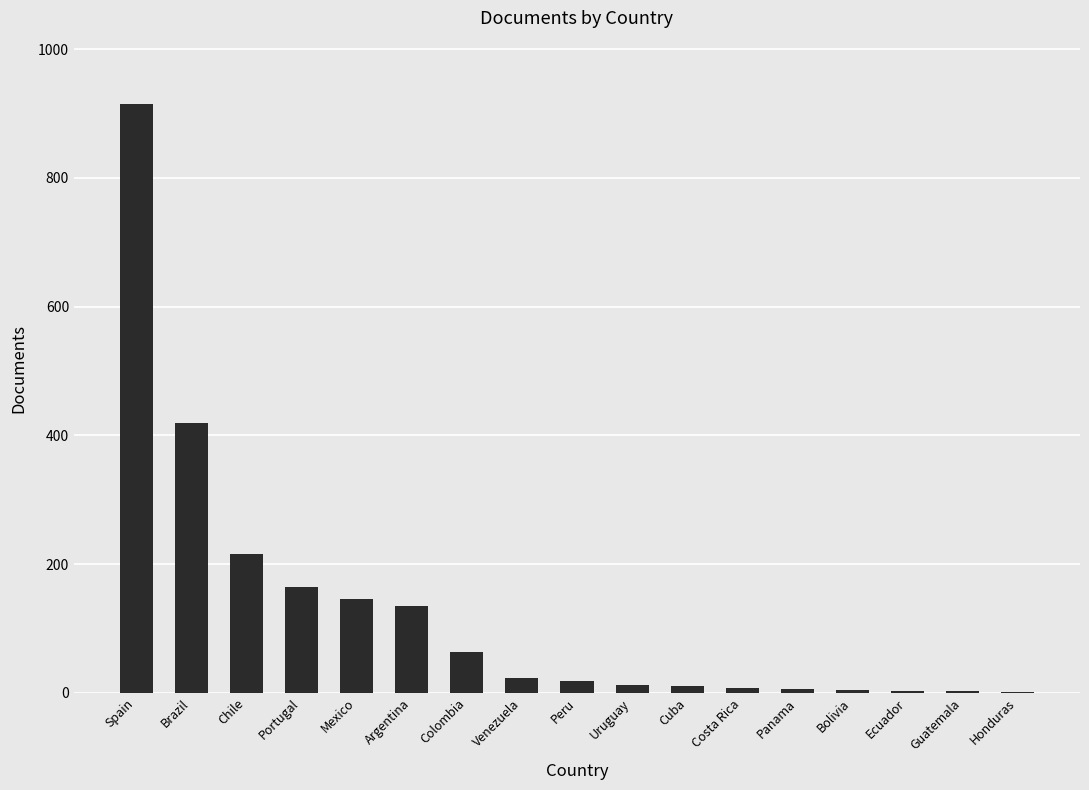

The chart shows a value of 216 at Chile. True or false?

True